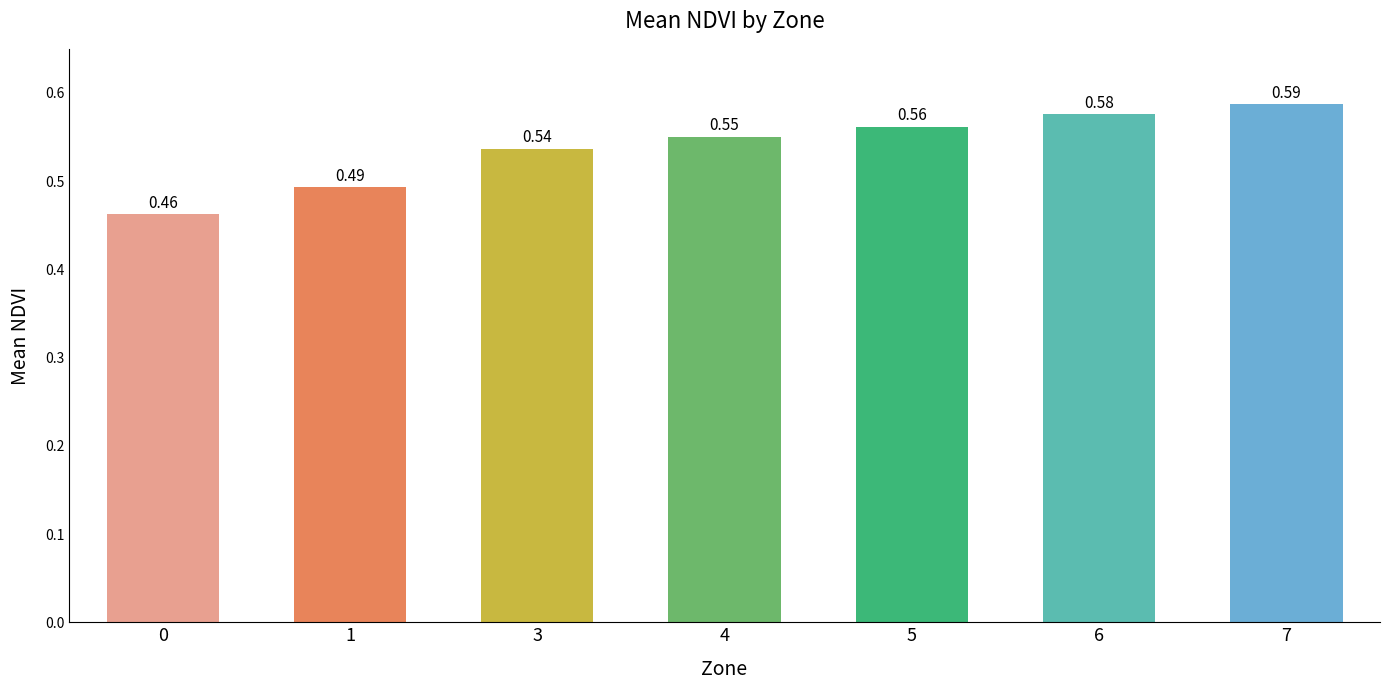

What is the sum of the values at 0 and 4?

1.0